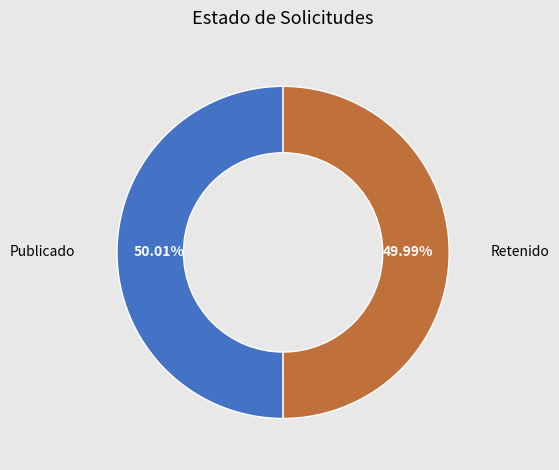

Approximately how many times larger is the value at Publicado compared to Retenido?

1.0